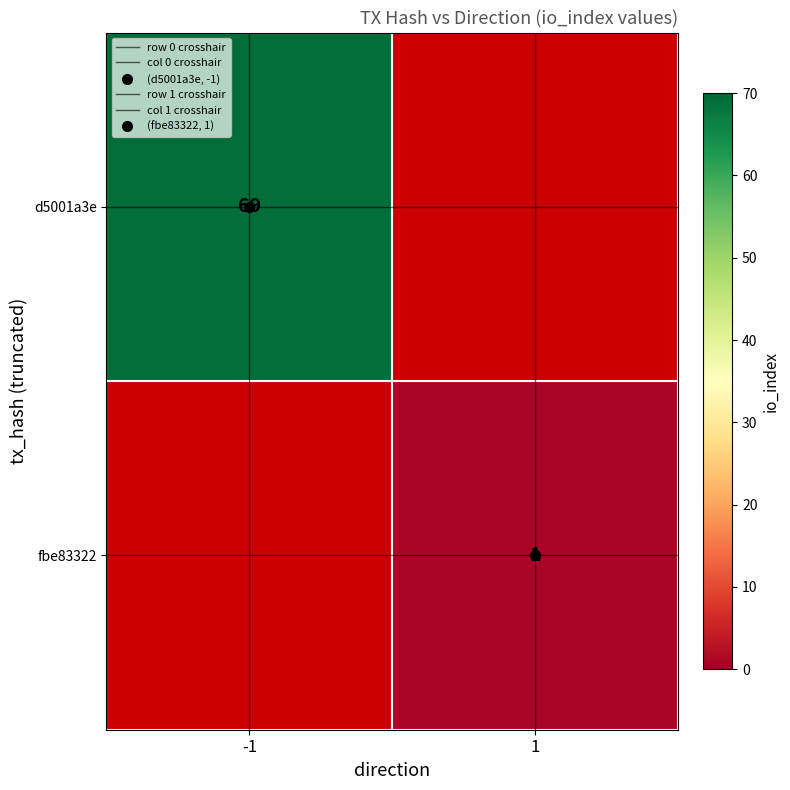

Which series has the largest range (max minus min)?

col 0 crosshair